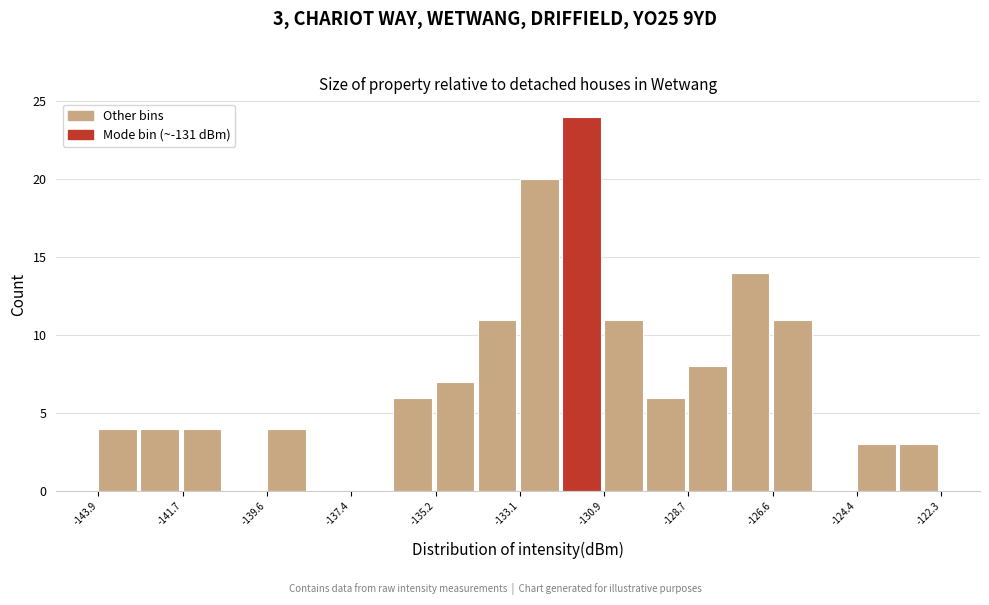

Around what value on the x-axis is the tallest bar? Give the approximate position of its centre, as read against the axis.

-131.5